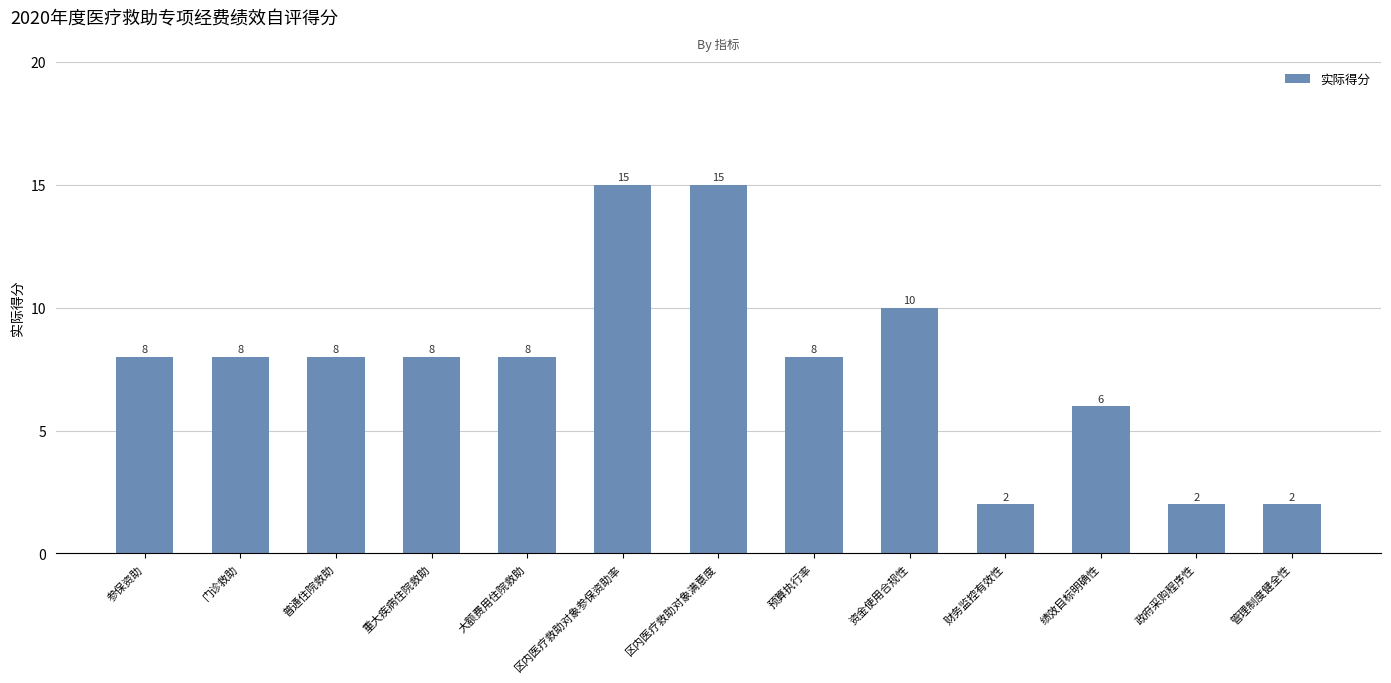

Count the values in the range 6 to 8.

7